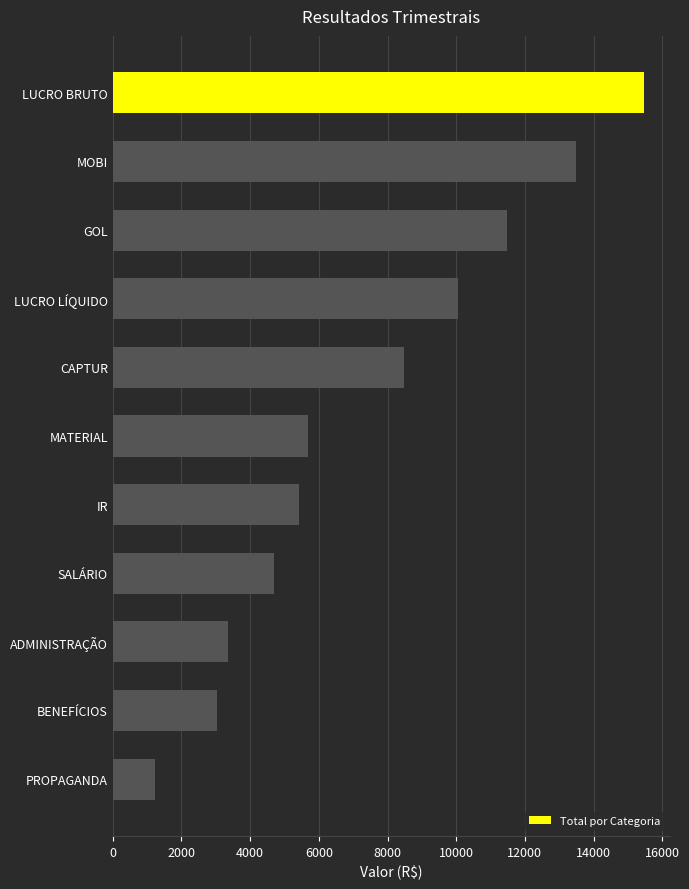

Rank the categories by value from highest to lowest.

LUCRO BRUTO, MOBI, GOL, LUCRO LÍQUIDO, CAPTUR, MATERIAL, IR, SALÁRIO, ADMINISTRAÇÃO, BENEFÍCIOS, PROPAGANDA